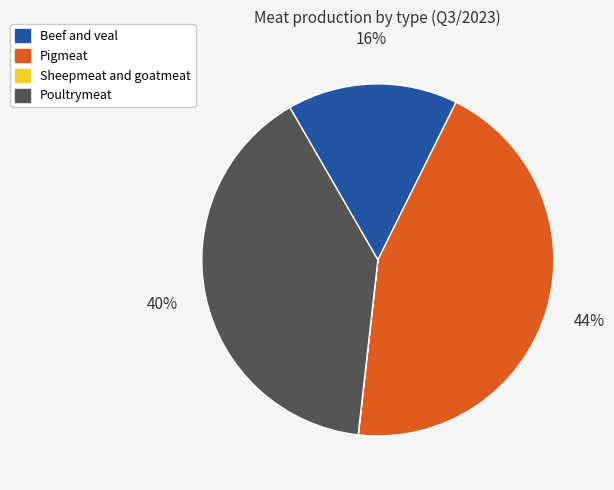

To the nearest percent, what is the difference between the largest and smallest slice percentages?

44%